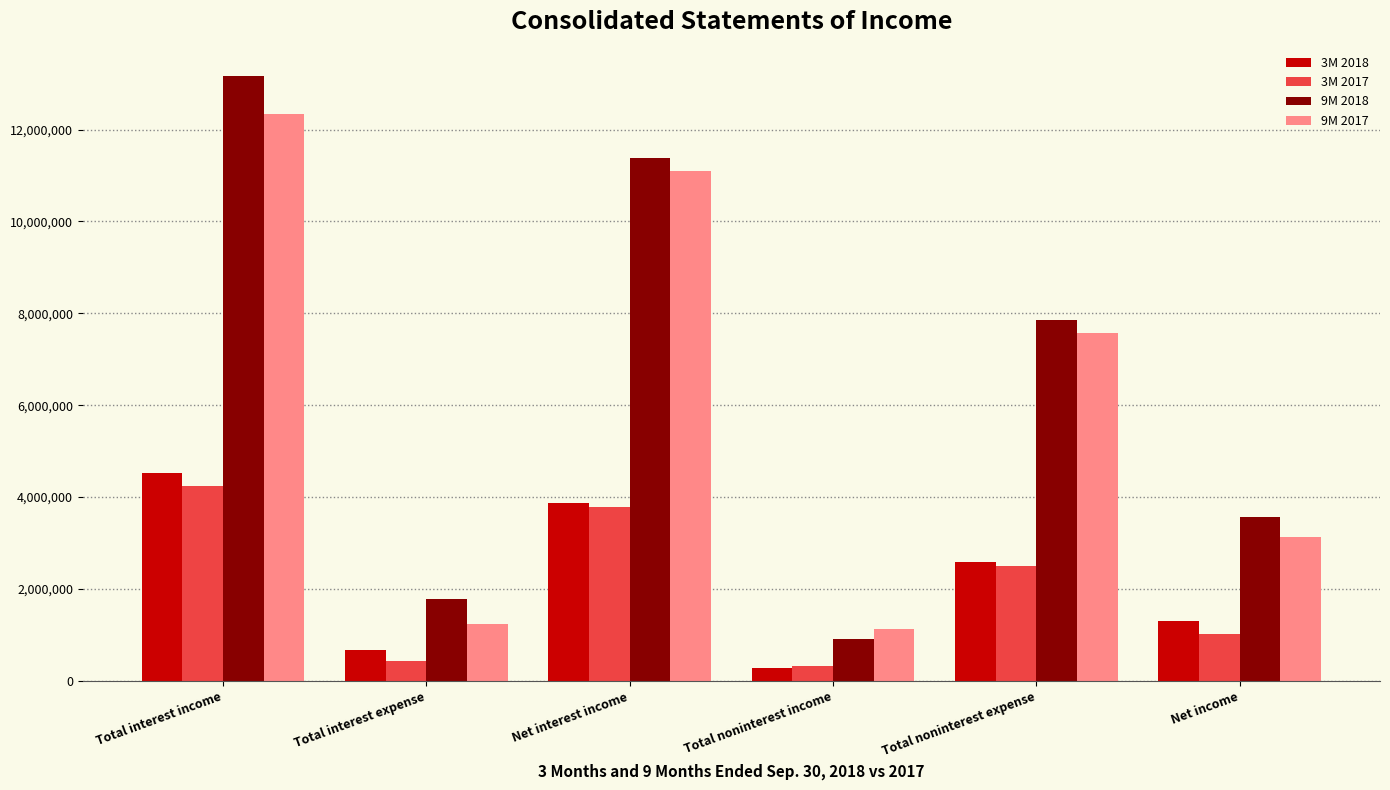

What is the label of the 3rd bar from the right?

Total noninterest income